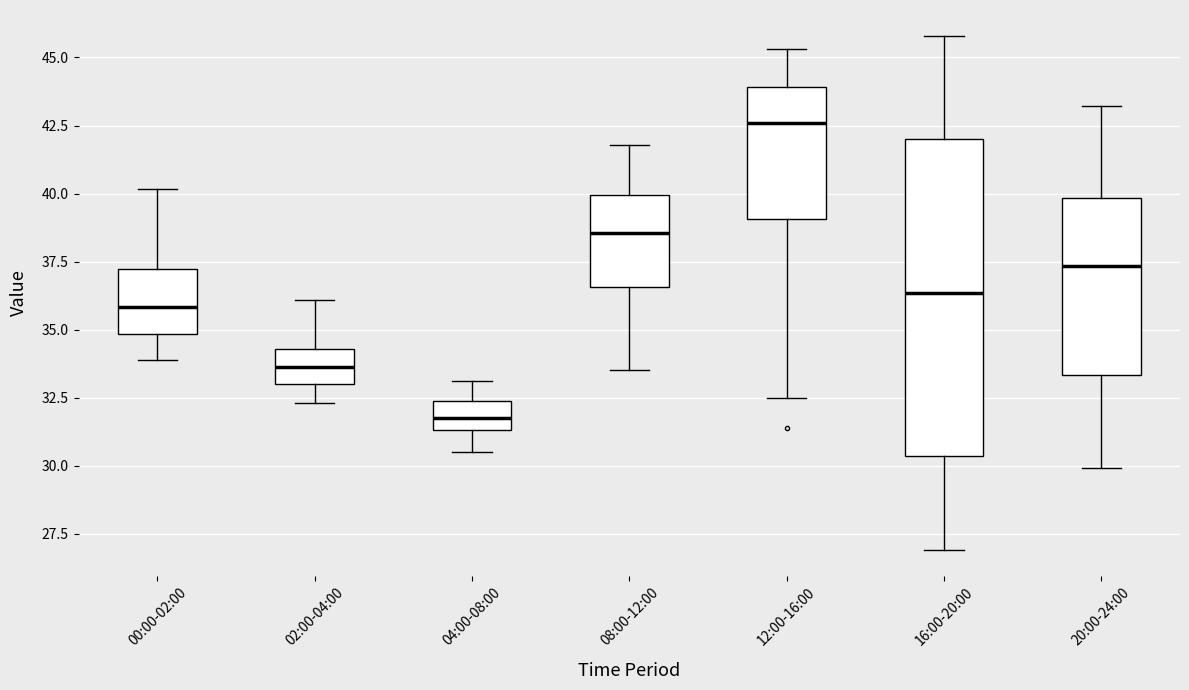

Where does the lower whisker of the box for 20:00-24:00 end on the y-axis? The values are not printed on the chart, so give them approximately, as read against the axis.

30.0